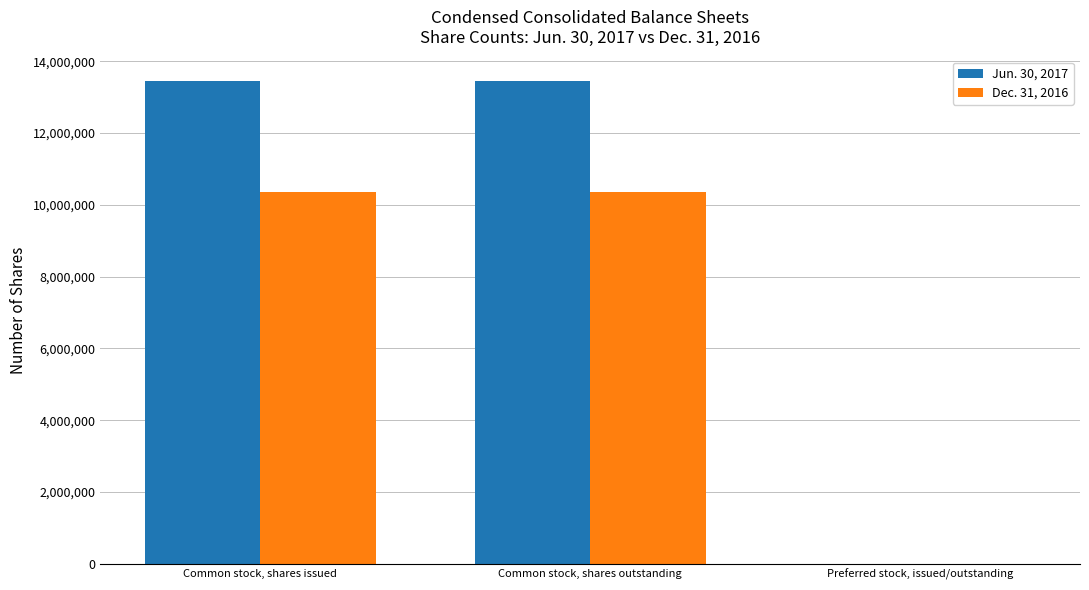

What is the maximum value shown in the chart?

13462170